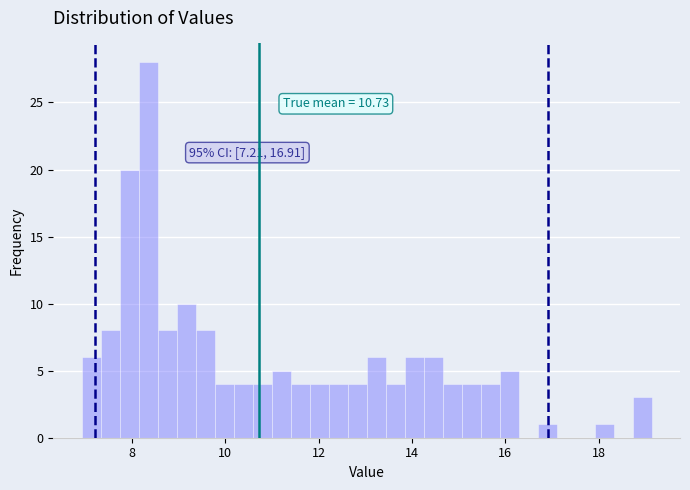

Read against the x-axis, roughly where is the centre of the tallest bar?

8.4